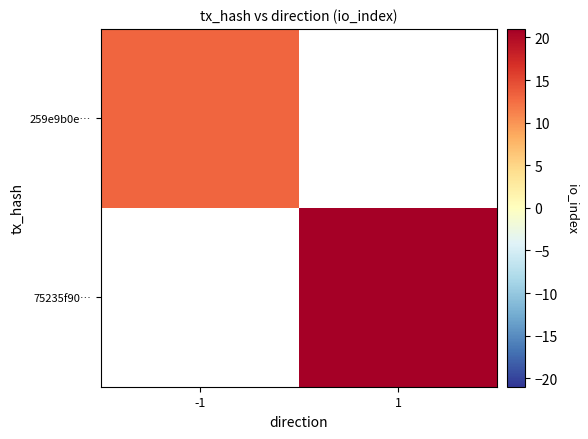

Rank the series at 1 from lowest to highest value.

259e9b0e…, 75235f90…